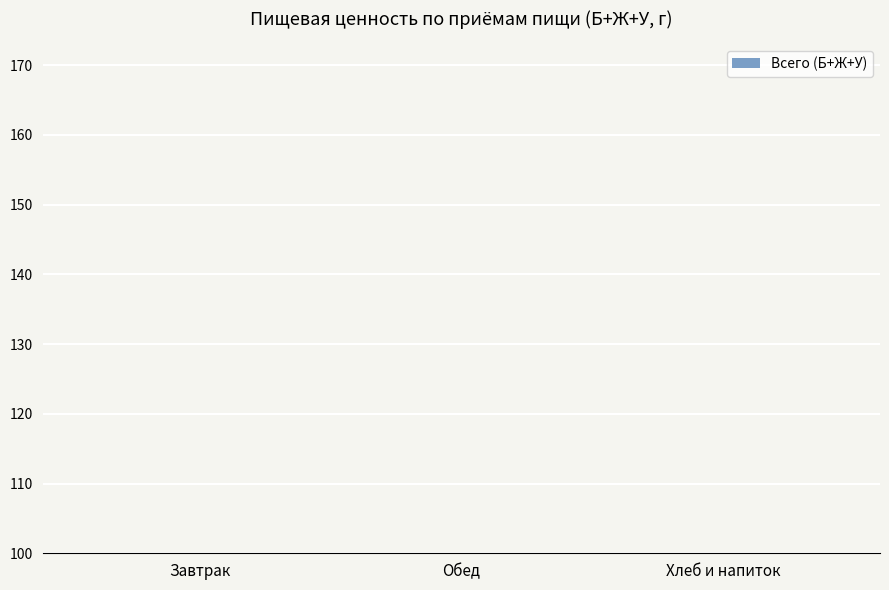

What is the difference between the maximum and minimum values?

63